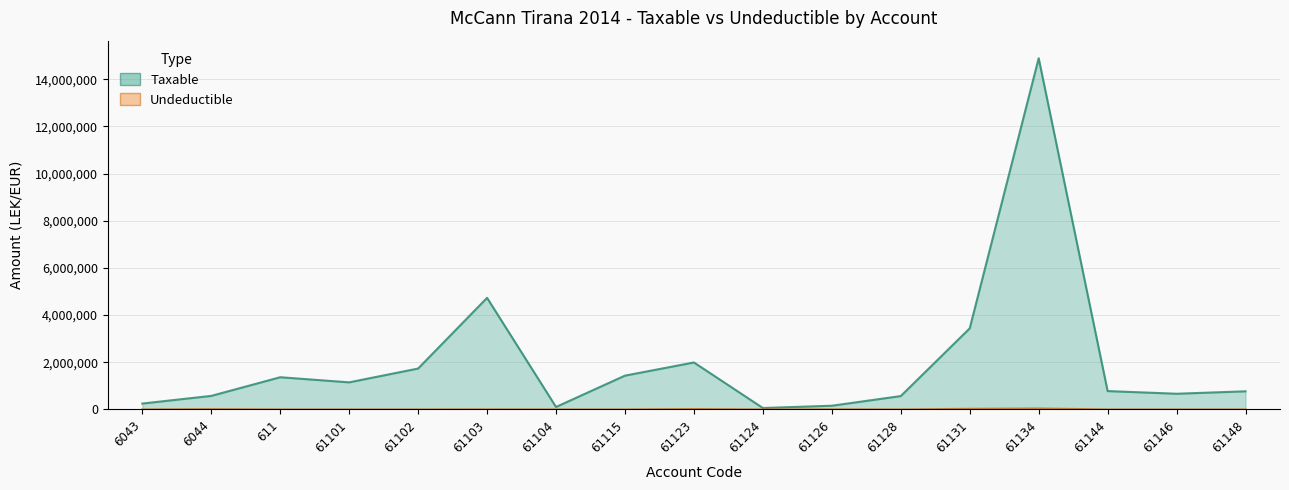

At which category does Undeductible reach its first local peak?

6044